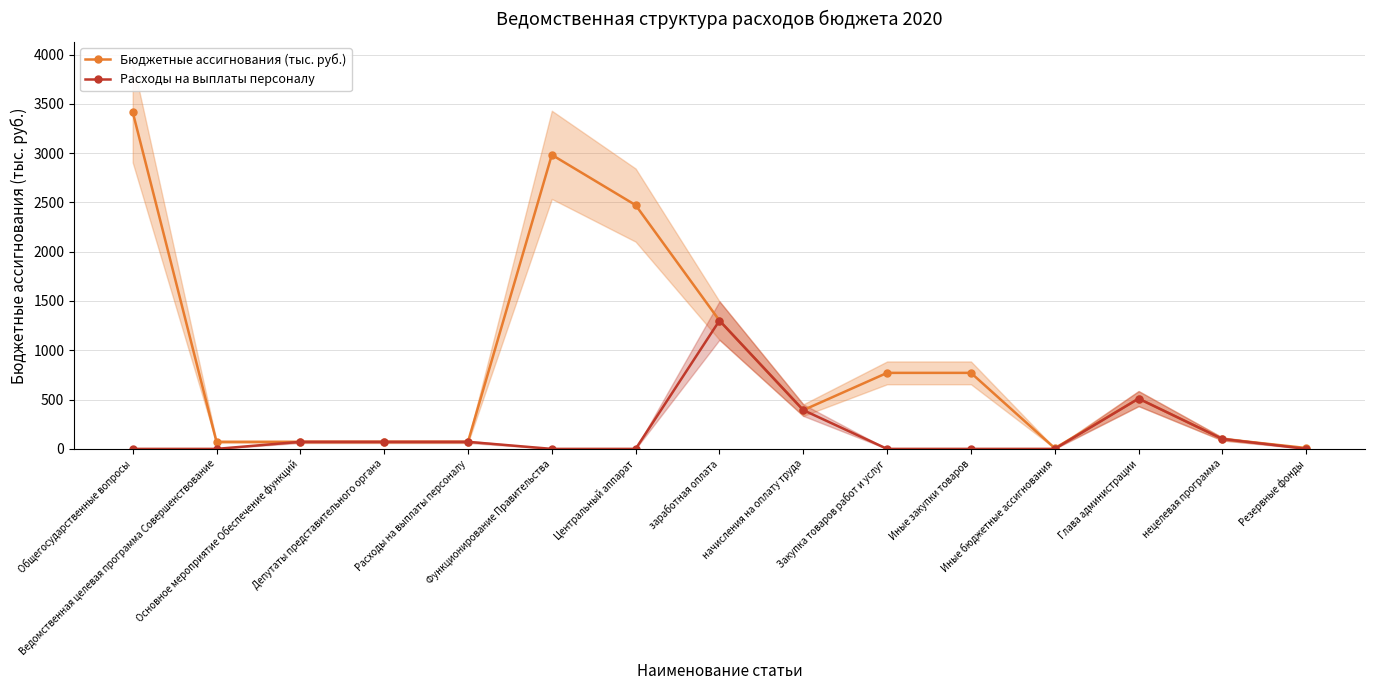

Reading left to right, list all the values displayed in this chart.

Бюджетные ассигнования (тыс. руб.): 3418.5	71.4	71.4	71.4	71.4	2982.4	2472.5	1301.4	393.0	771.0	771.0	7.0	510.0	100.6	9.0
Расходы на выплаты персоналу: 0.0	0.0	71.4	71.4	71.4	0.0	0.0	1301.4	393.0	0.0	0.0	0.0	510.0	100.6	0.0